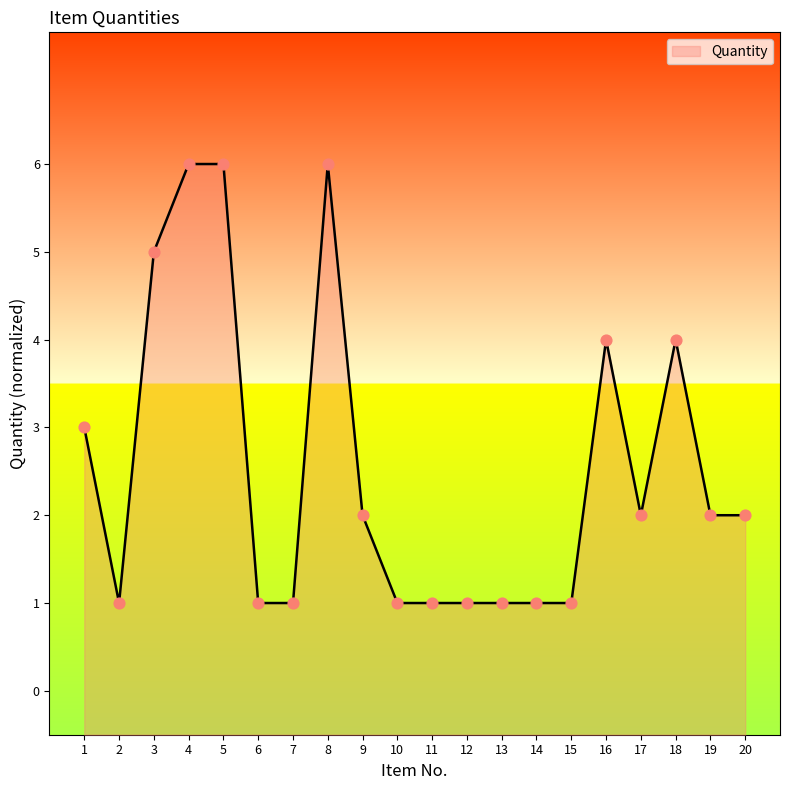

Which has a higher value, 13 or 6?

13